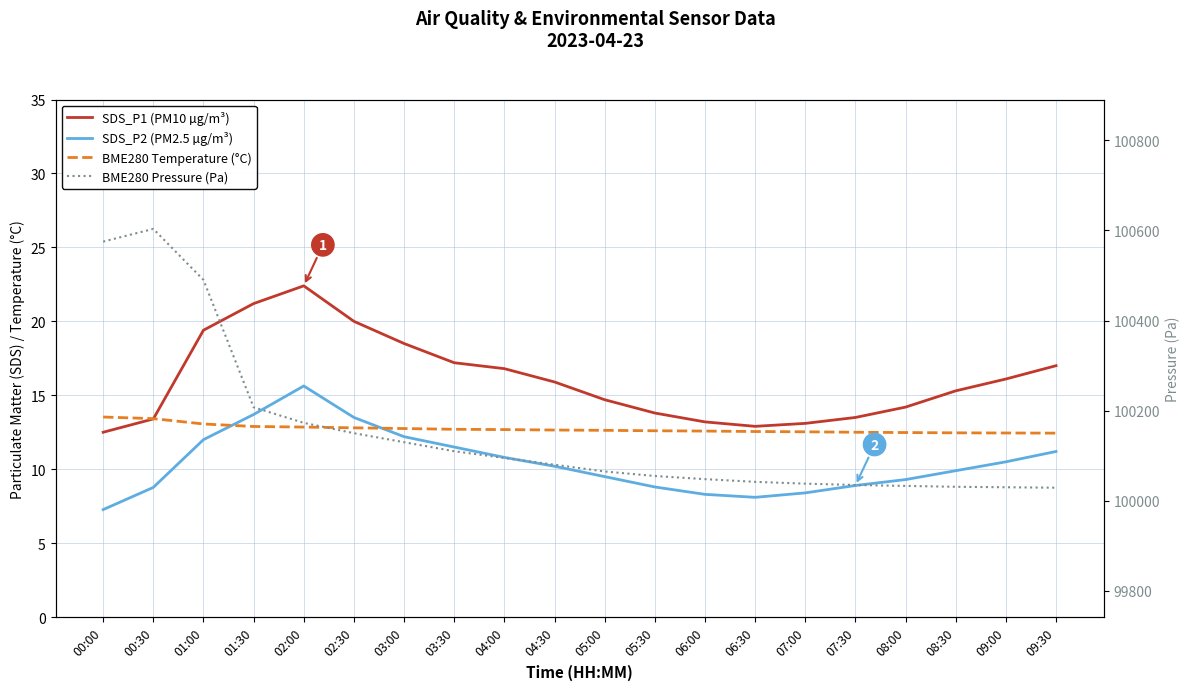

True or false: BME280 Pressure (Pa) and BME280 Temperature (°C) intersect in this chart.

False